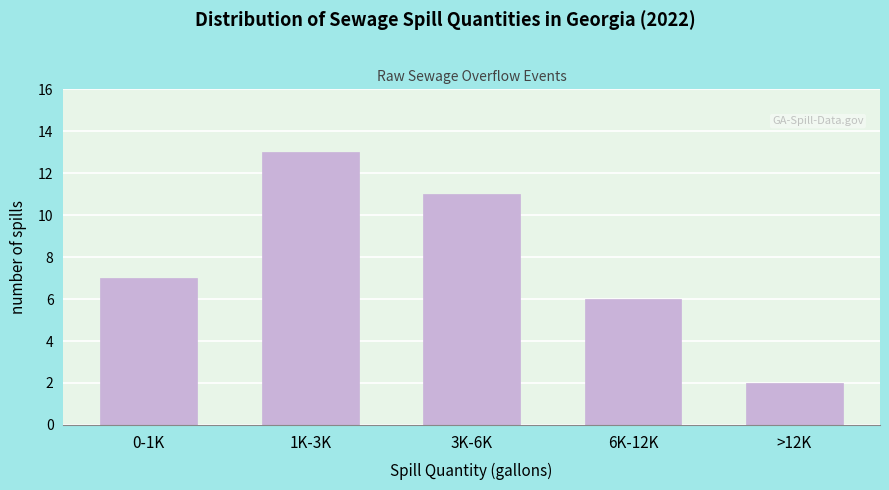

Reading left to right, what are all the values shown in this chart?

7	13	11	6	2